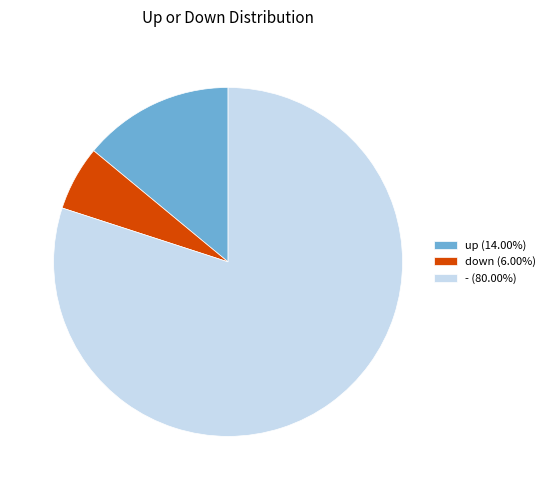

Rank the categories by value from highest to lowest.

-, up, down